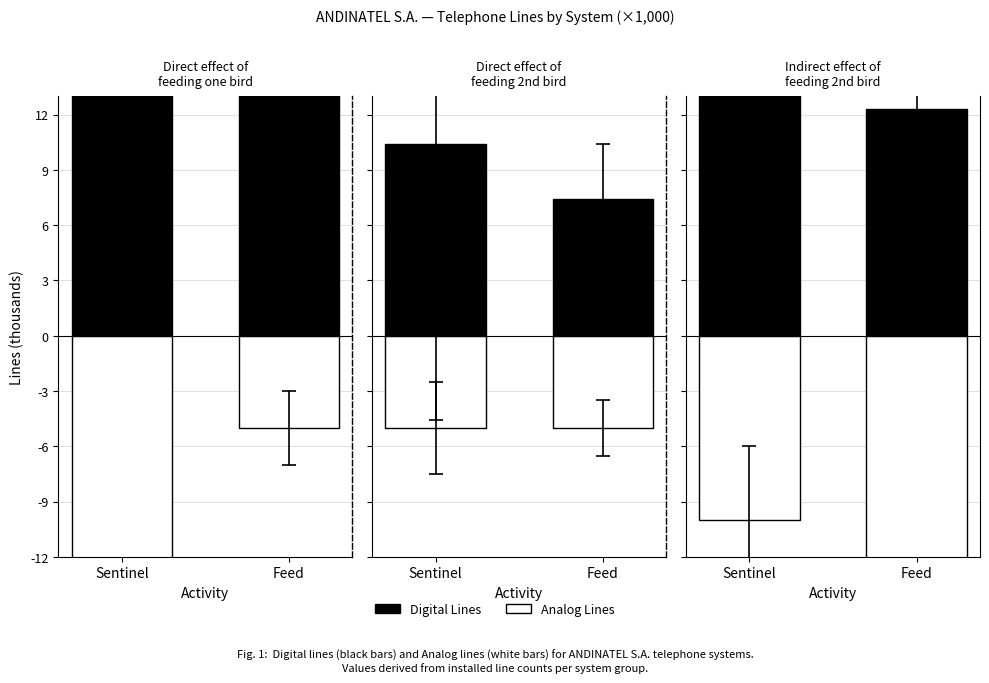

Are the bars horizontal?

No